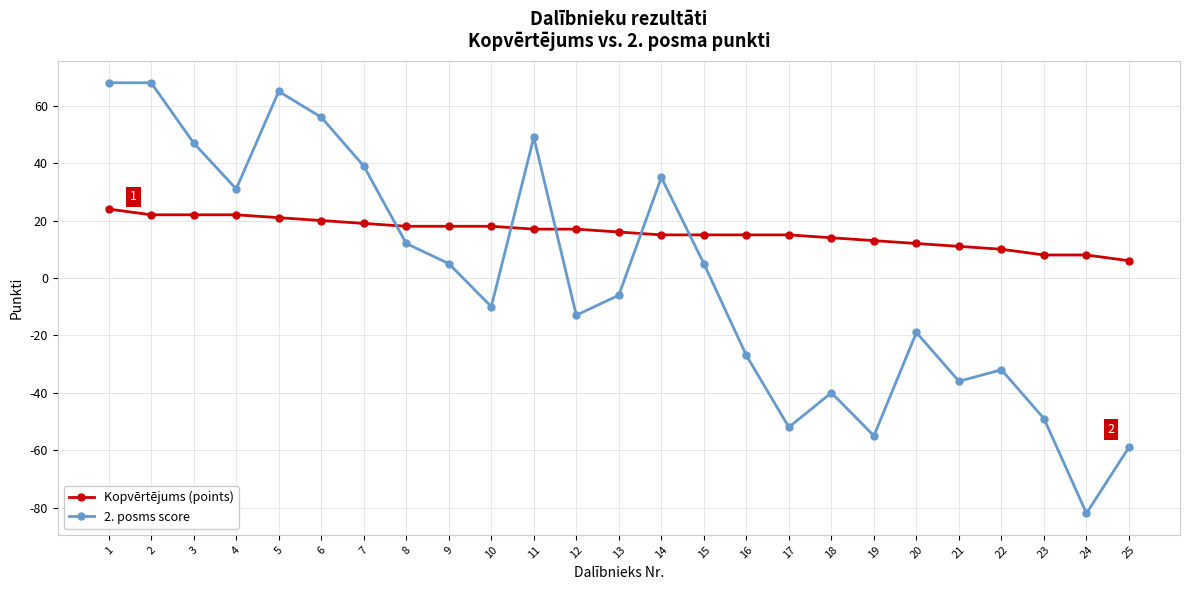

Reading left to right, list all the values displayed in this chart.

Kopvērtējums (points): 1=24	2=22	3=22	4=22	5=21	6=20	7=19	8=18	9=18	10=18	11=17	12=17	13=16	14=15	15=15	16=15	17=15	18=14	19=13	20=12	21=11	22=10	23=8	24=8	25=6
2. posms score: 1=68	2=68	3=47	4=31	5=65	6=56	7=39	8=12	9=5	10=-10	11=49	12=-13	13=-6	14=35	15=5	16=-27	17=-52	18=-40	19=-55	20=-19	21=-36	22=-32	23=-49	24=-82	25=-59